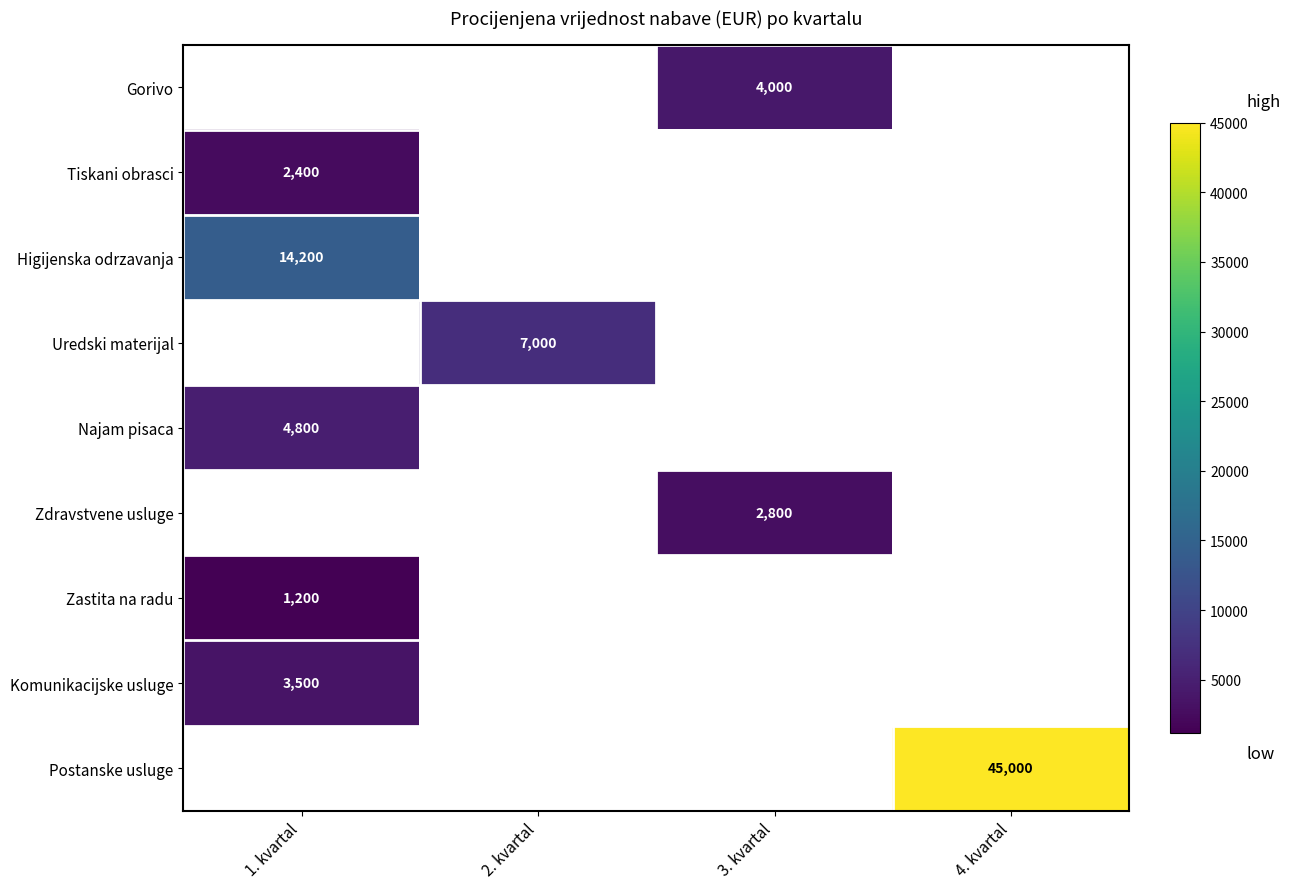

True or false: Tiskani obrasci has a value of 1654 at 1. kvartal.

False